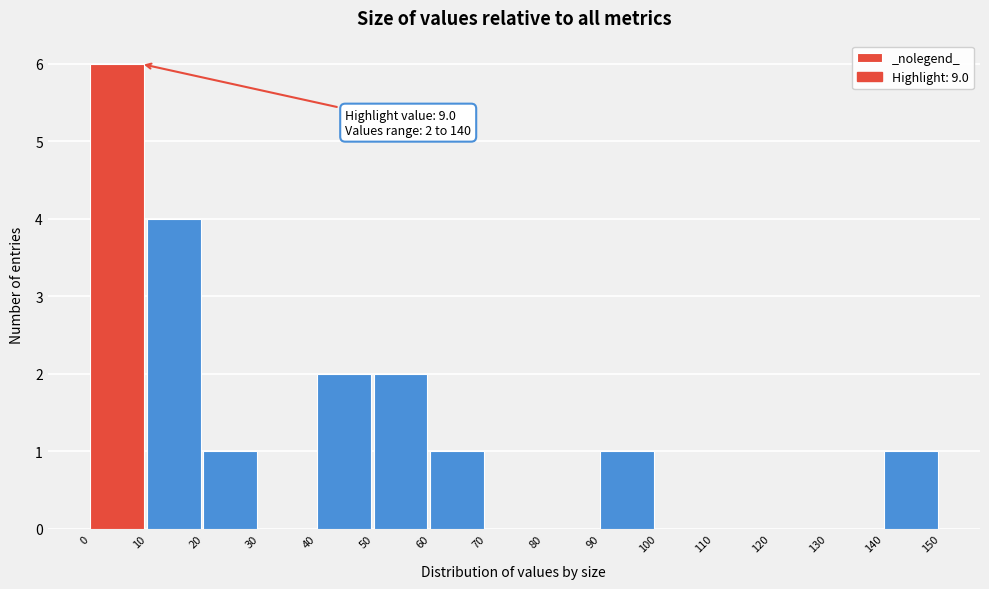

Over which range of the x-axis is the bar tallest?

0 to 10